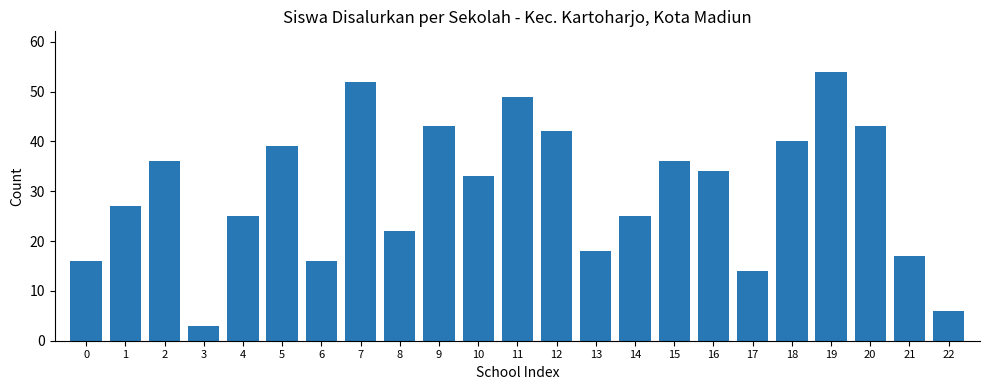

What is the change in value from 6 to 7?

+36